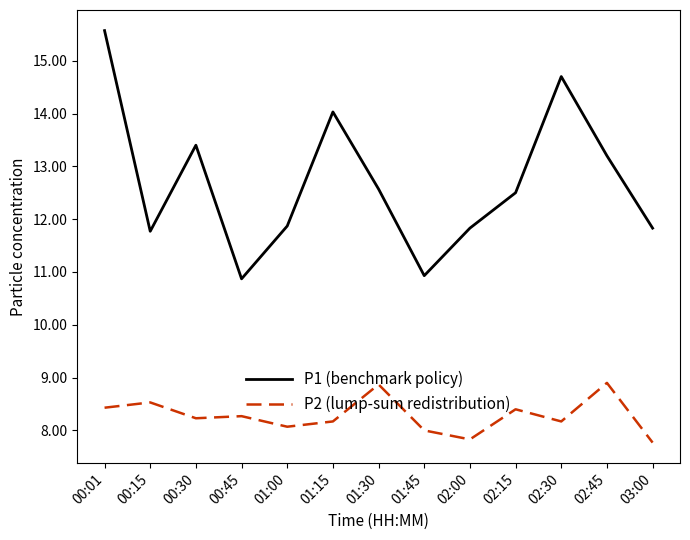

True or false: P2 (lump-sum redistribution) and P1 (benchmark policy) intersect in this chart.

False